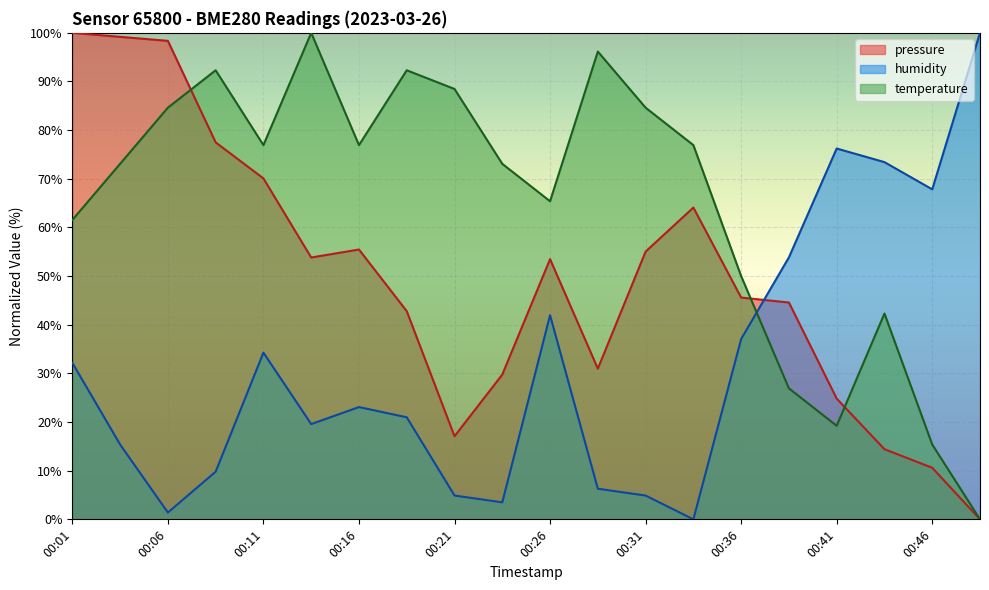

Does the chart display data point markers on the line(s)?

No